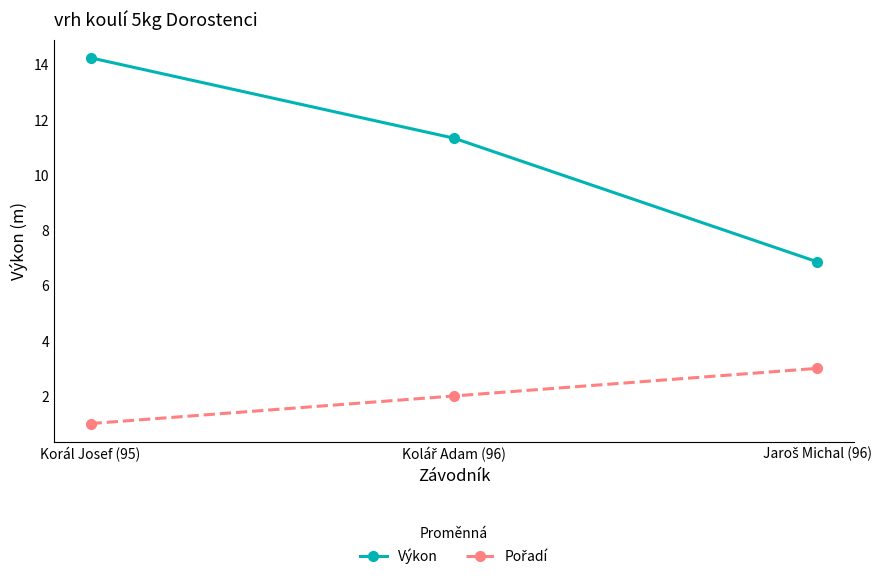

Which series has the largest range (max minus min)?

Výkon